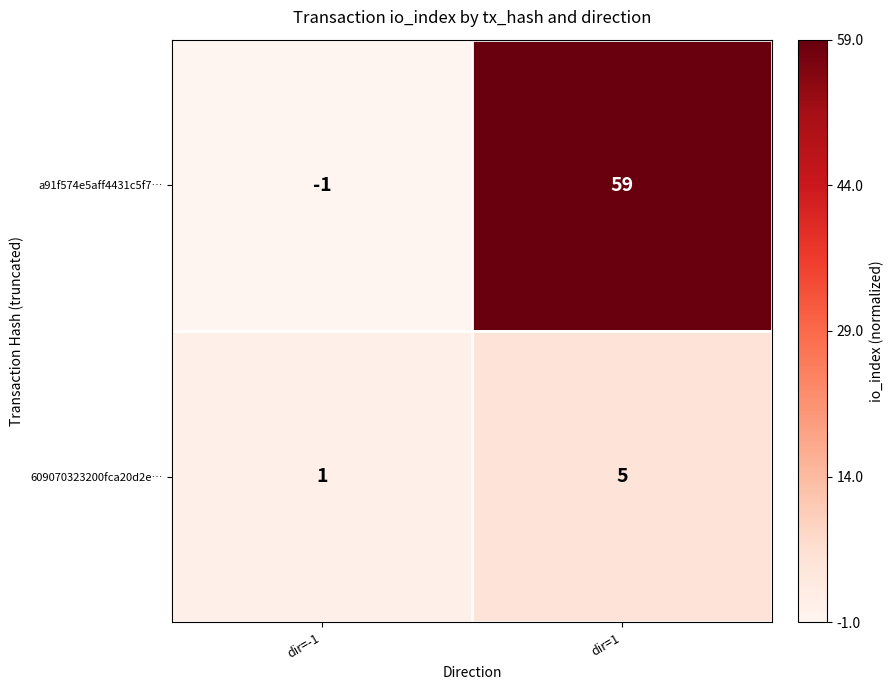

At dir=1, list the series in order from largest to smallest.

a91f574e5aff4431c5f7…, 609070323200fca20d2e…